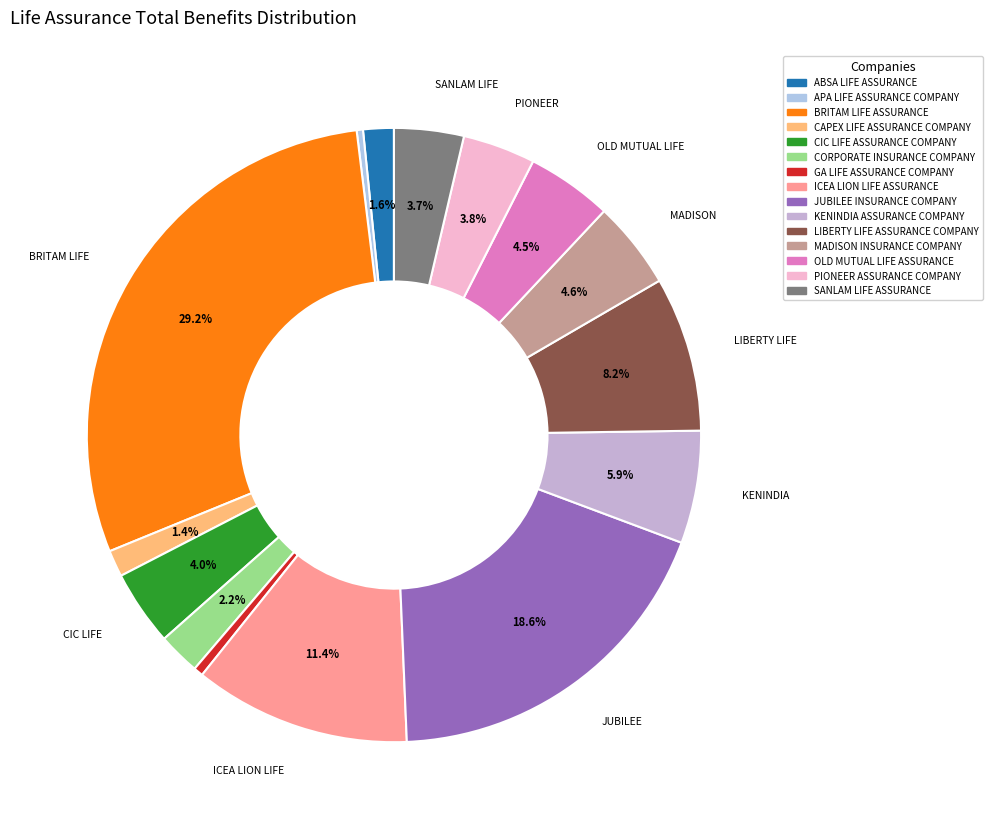

Combined, do ABSA LIFE ASSURANCE and GA LIFE ASSURANCE COMPANY account for over 50%?

No